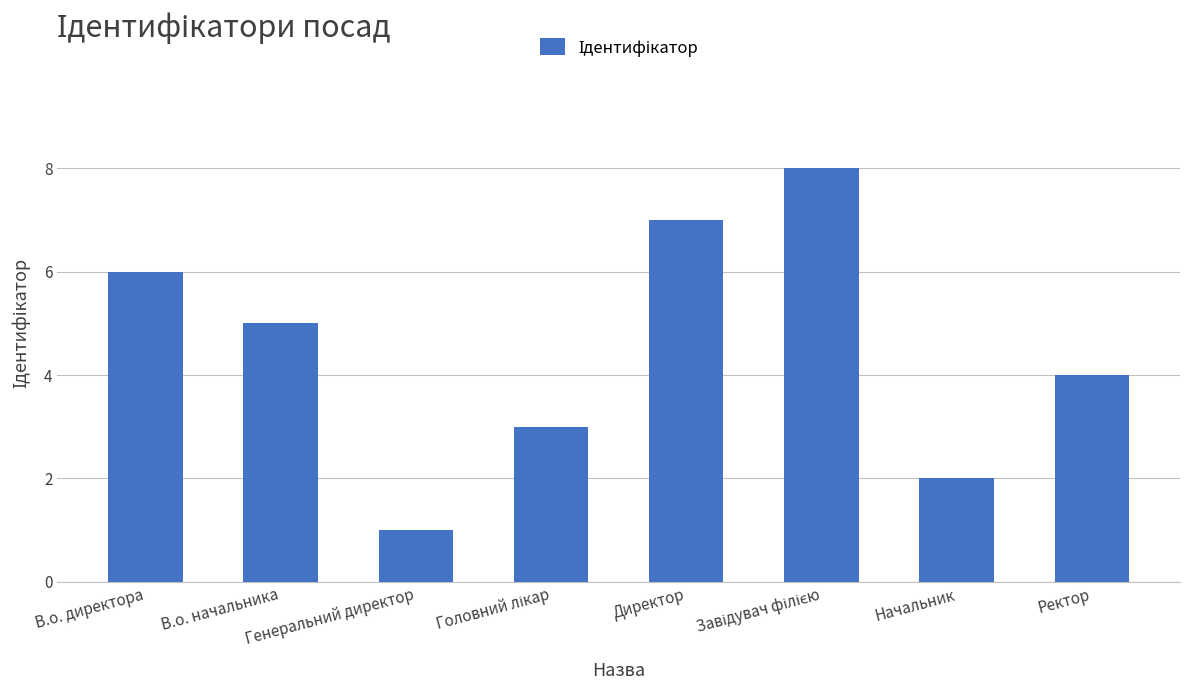

What is the sum of all values?

36